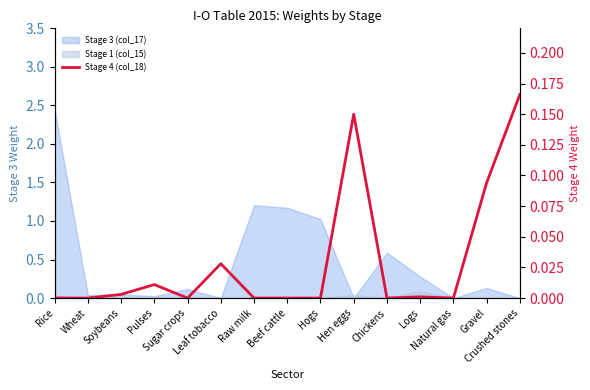

True or false: the data shows 0.0 at Leaf tobacco.

True